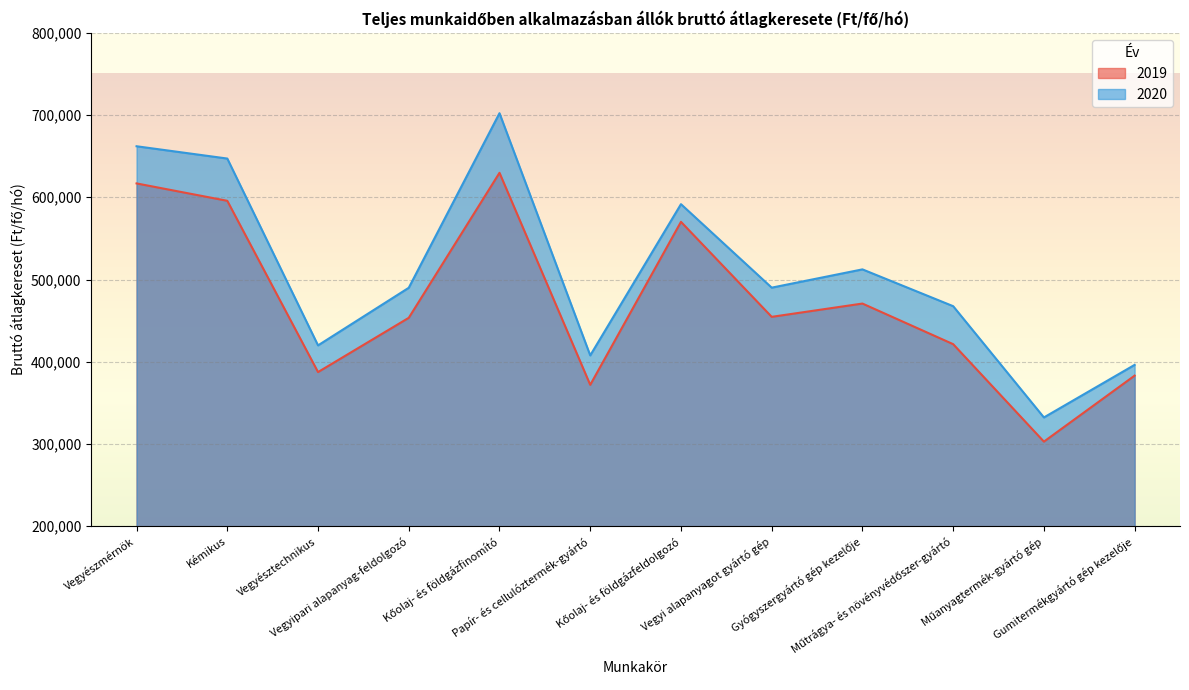

In 2019, how many points are lower than both neighbors (excluding endpoints)?

4